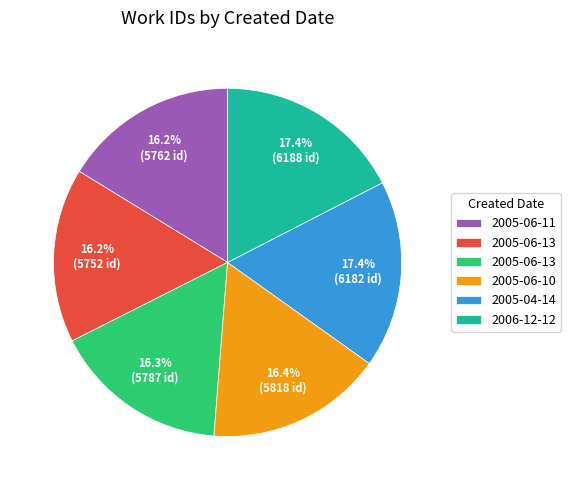

Does any single category account for the majority?

No